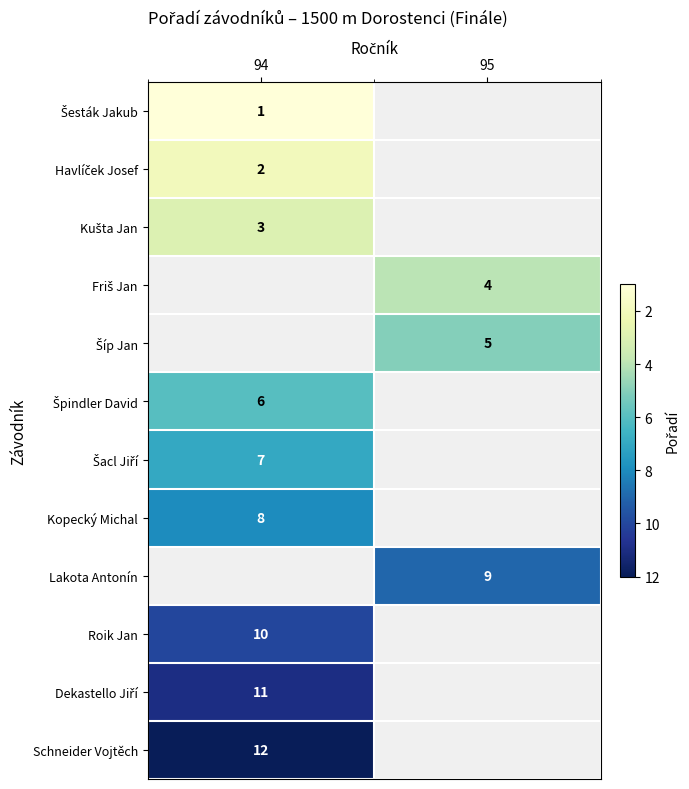

True or false: Schneider Vojtěch has a value of 12 at 94.

True